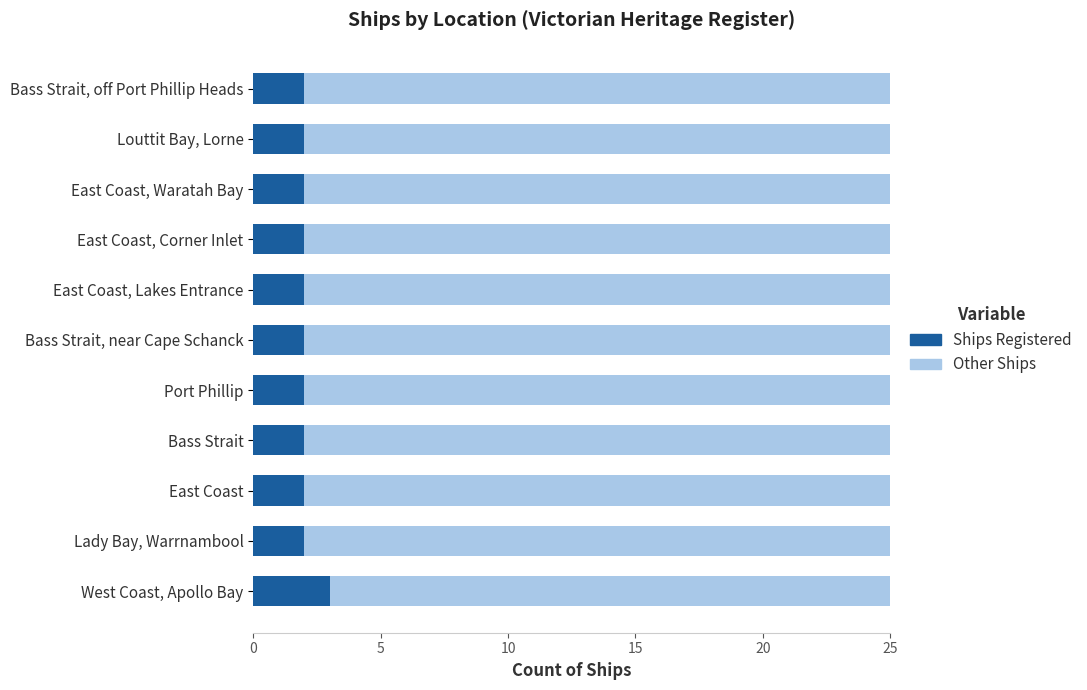

True or false: Ships Registered has a value of 3 at West Coast, Apollo Bay.

True